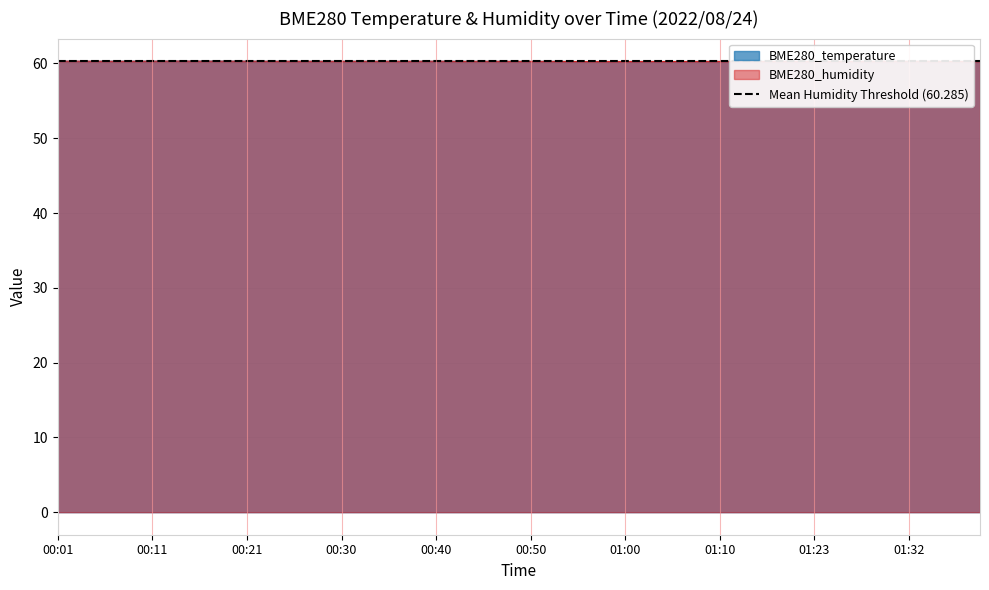

How many distinct data groups are displayed?

2